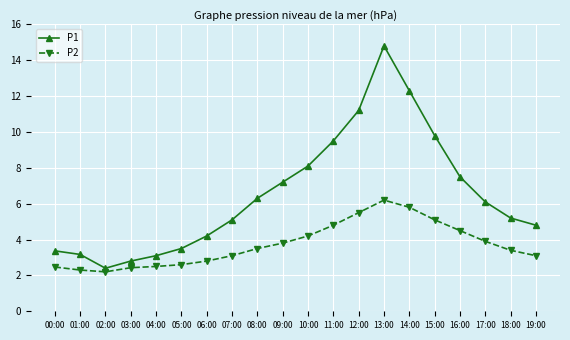

True or false: P1 and P2 cross at least once.

False